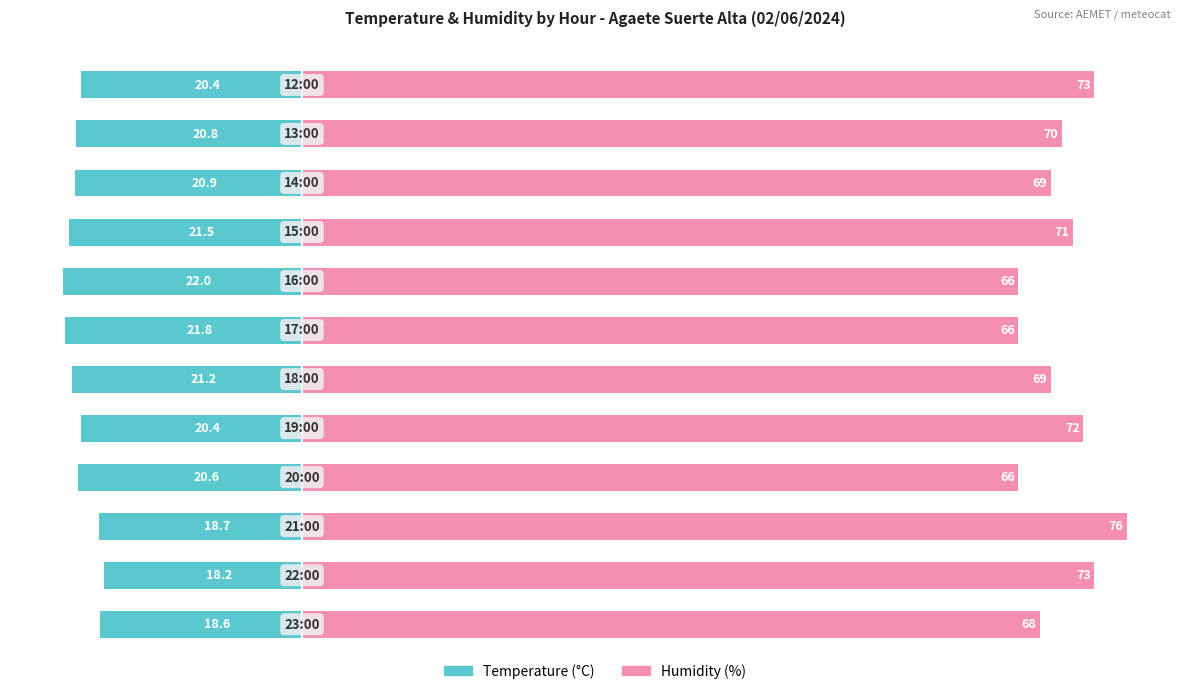

At which label does Humidity (%) reach its minimum?

20